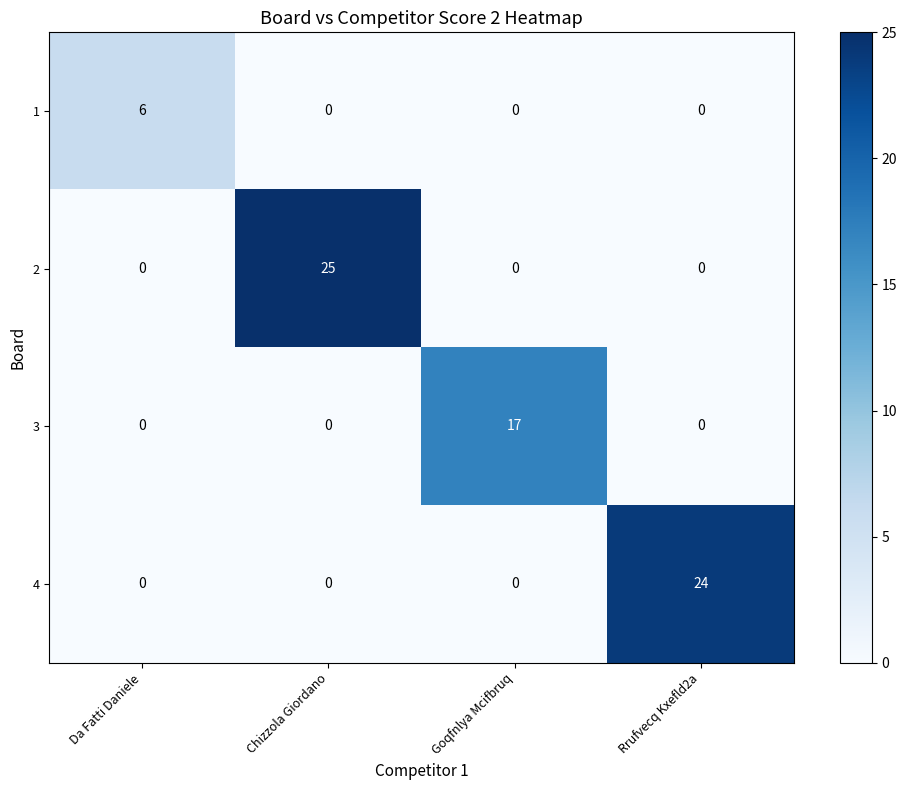

Reading left to right, transcribe all the data shown in this chart.

1: Da Fatti Daniele=6	Chizzola Giordano=0	Goqfnlya Mcifbruq=0	Rrufvecq Kxefld2a=0
2: Da Fatti Daniele=0	Chizzola Giordano=25	Goqfnlya Mcifbruq=0	Rrufvecq Kxefld2a=0
3: Da Fatti Daniele=0	Chizzola Giordano=0	Goqfnlya Mcifbruq=17	Rrufvecq Kxefld2a=0
4: Da Fatti Daniele=0	Chizzola Giordano=0	Goqfnlya Mcifbruq=0	Rrufvecq Kxefld2a=24